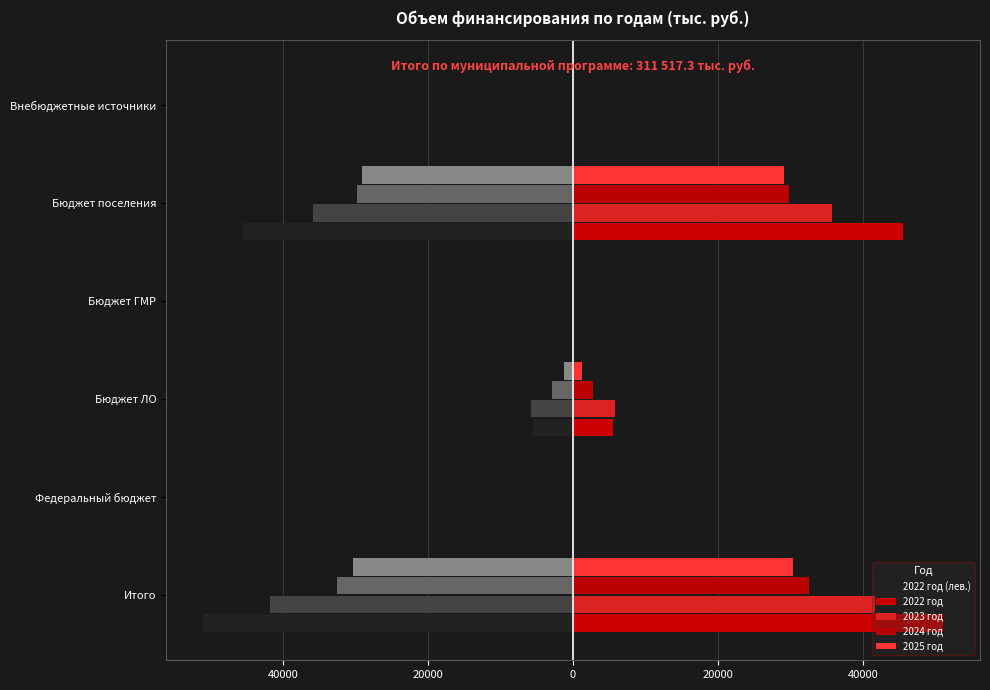

How many values in 2024 год are above zero?

3